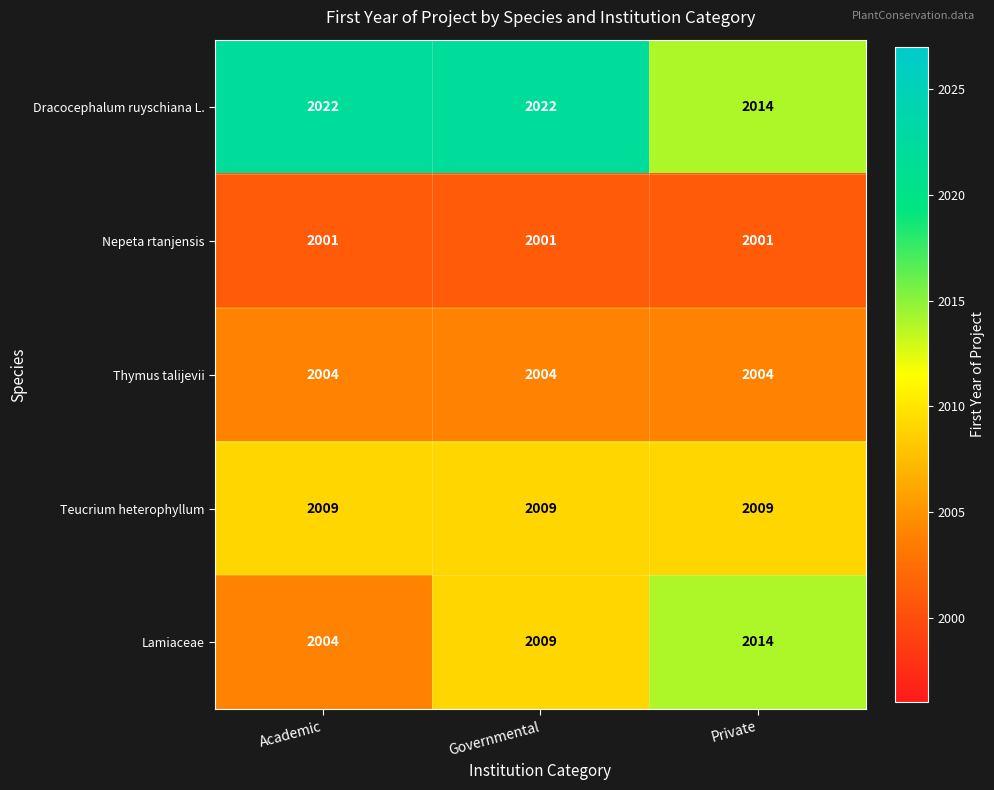

Reading left to right, extract all data points from this chart.

Dracocephalum ruyschiana L.: 2022	2022	2014
Nepeta rtanjensis: 2001	2001	2001
Thymus talijevii: 2004	2004	2004
Teucrium heterophyllum: 2009	2009	2009
Lamiaceae: 2004	2009	2014